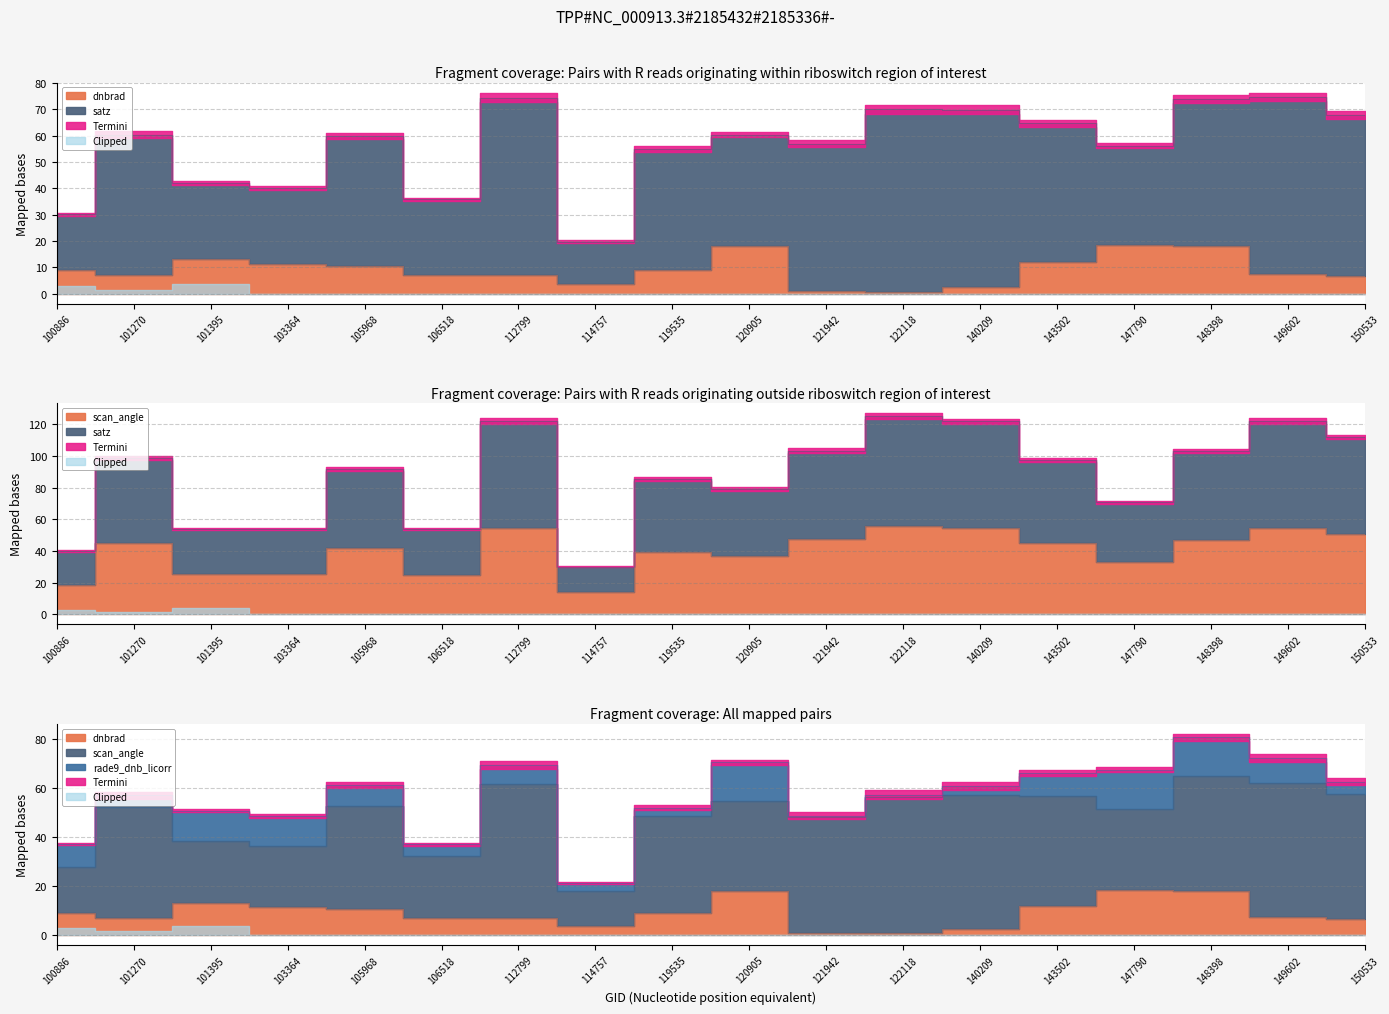

At how many categories does at least one series exceed 21?

18